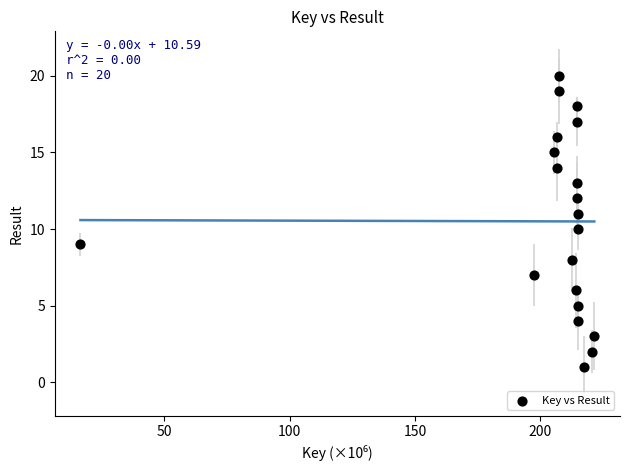

What is the range of Y values (max minus min)?

19